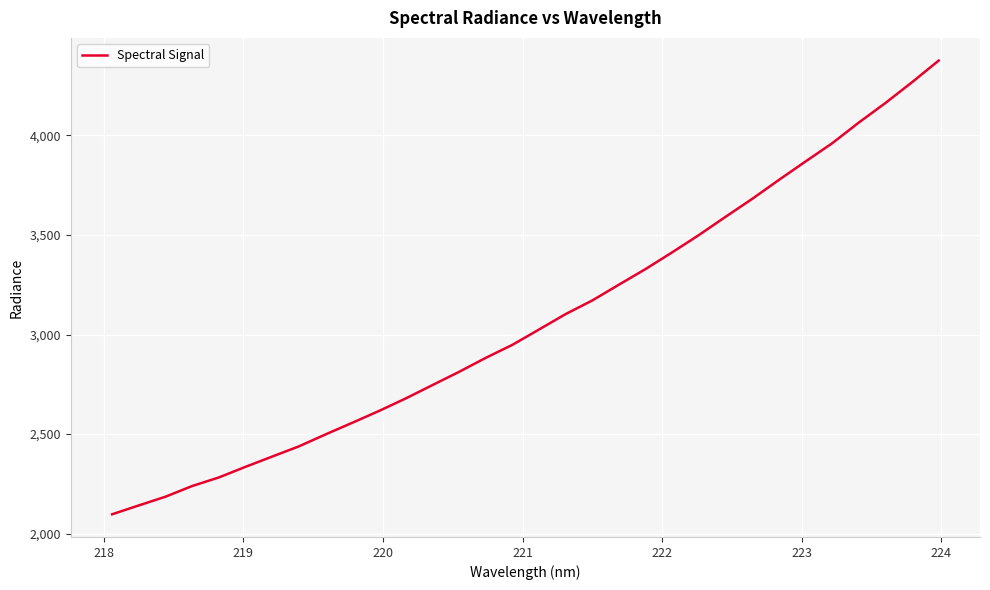

What is the minimum value shown in the chart?

2097.4